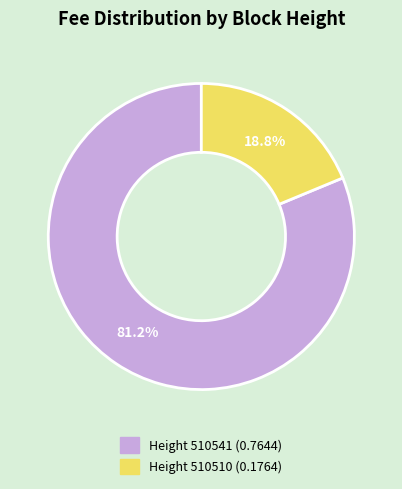

To the nearest percent, what is the average slice percentage?

50%